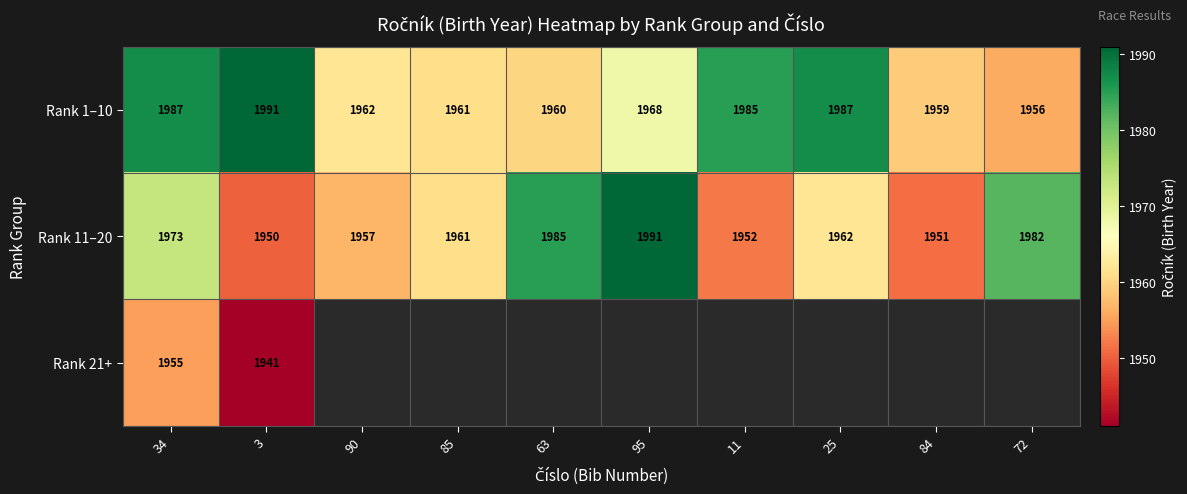

The value of Rank 21+ at 34 is 920.9. True or false?

False